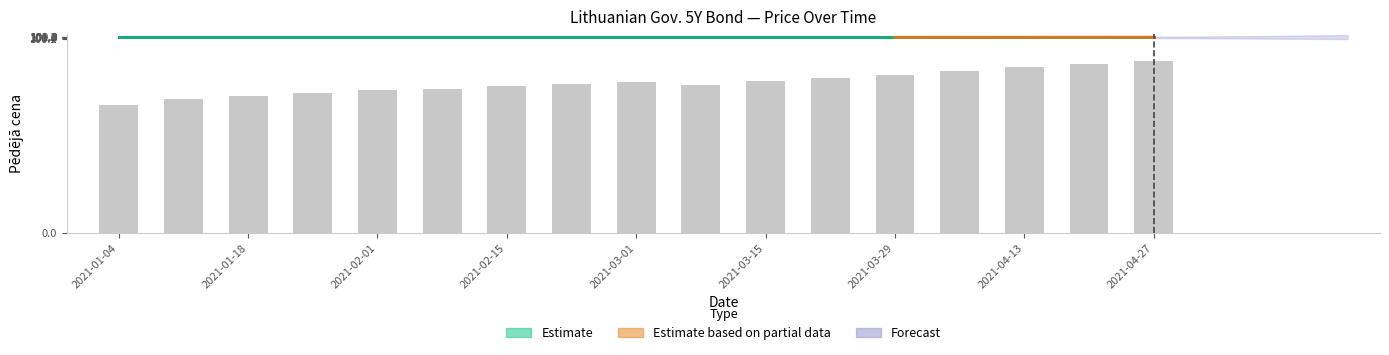

How many categories are shown in the chart?

17